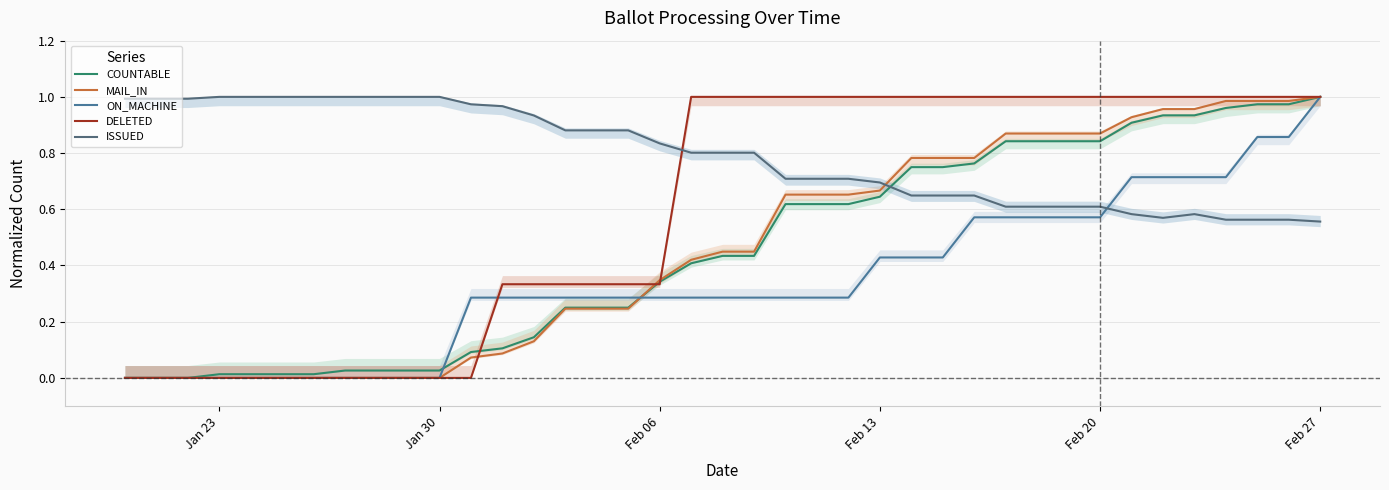

Is the value of MAIL_IN at 10 greater than the value of ON_MACHINE at 15?

No